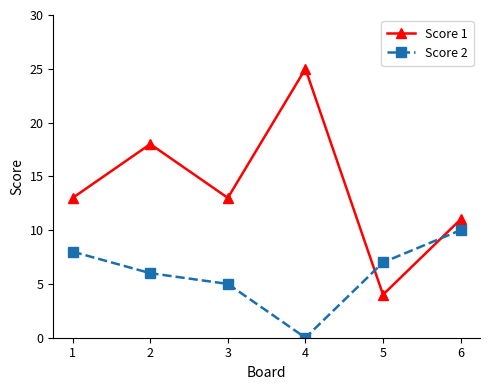

True or false: Score 1 has more than 1 interior local peaks.

True